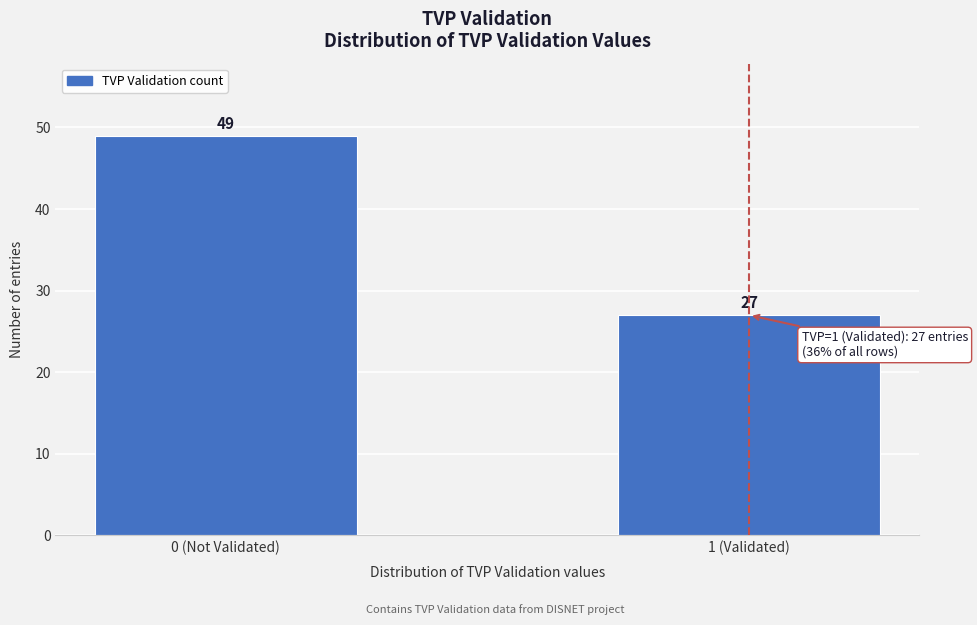

Reading right to left, what are all the values shown in this chart?

27	49